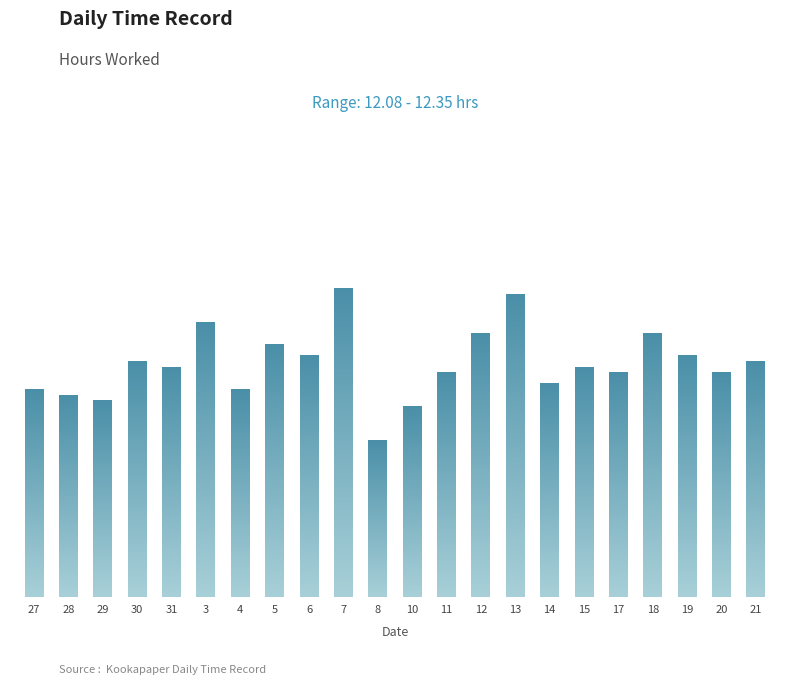

Does the chart contain any negative values?

No